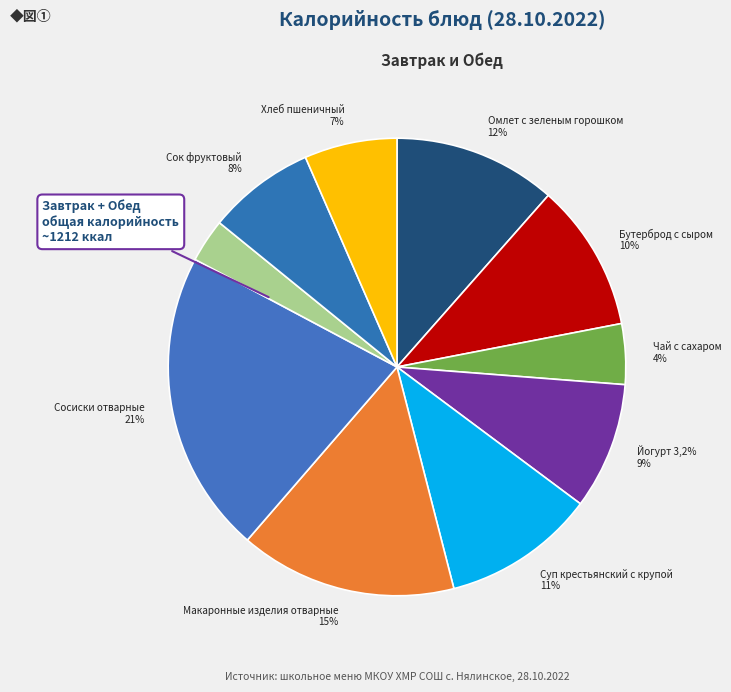

Count the number of slices in the pie.

10